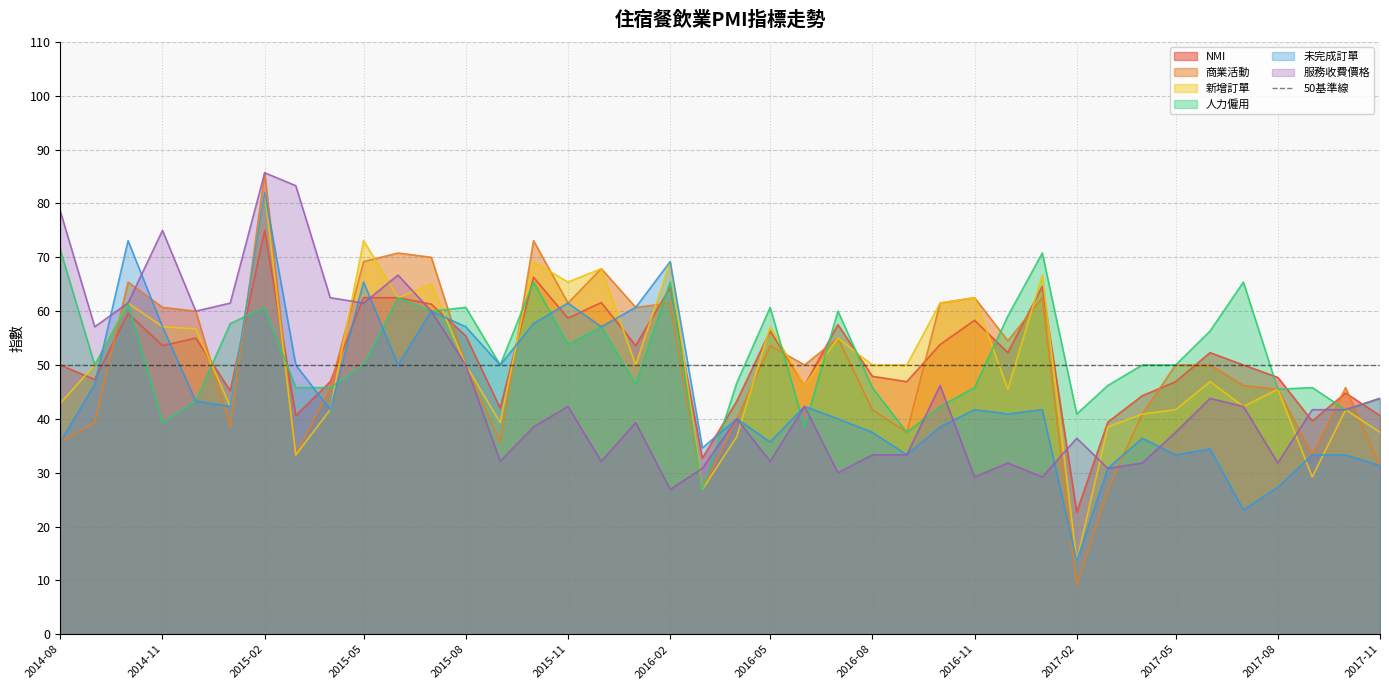

How many times do NMI and 商業活動 cross each other?

16